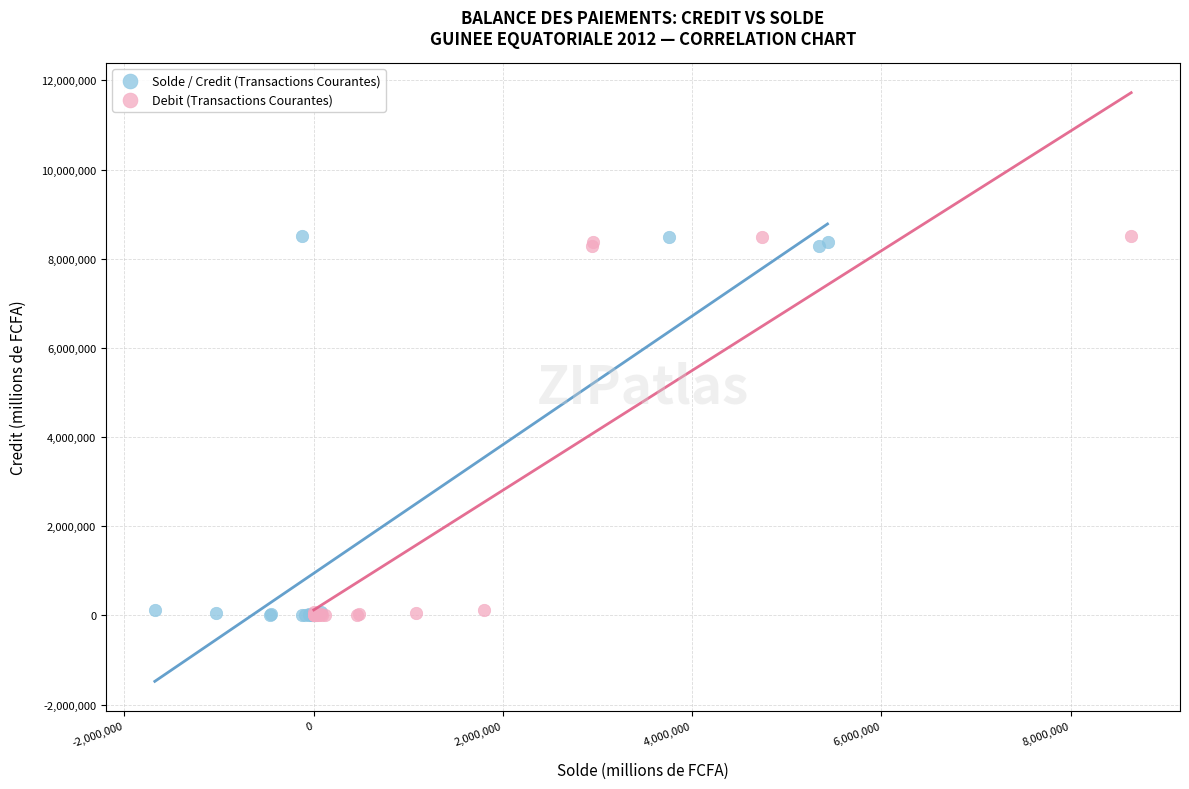

What are all the series names shown in the legend?

Solde / Credit (Transactions Courantes), Debit (Transactions Courantes)